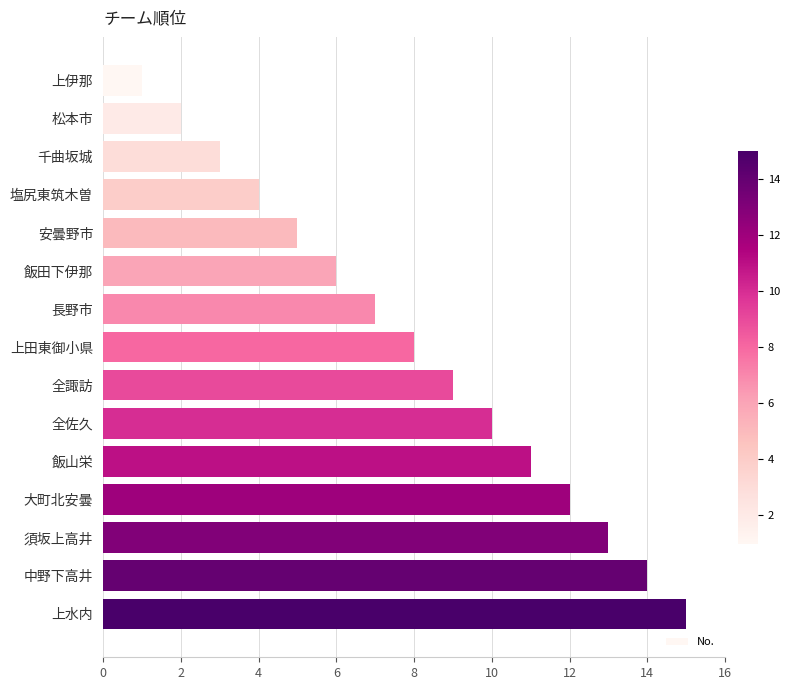

What is the change in value from 松本市 to 安曇野市?

+3